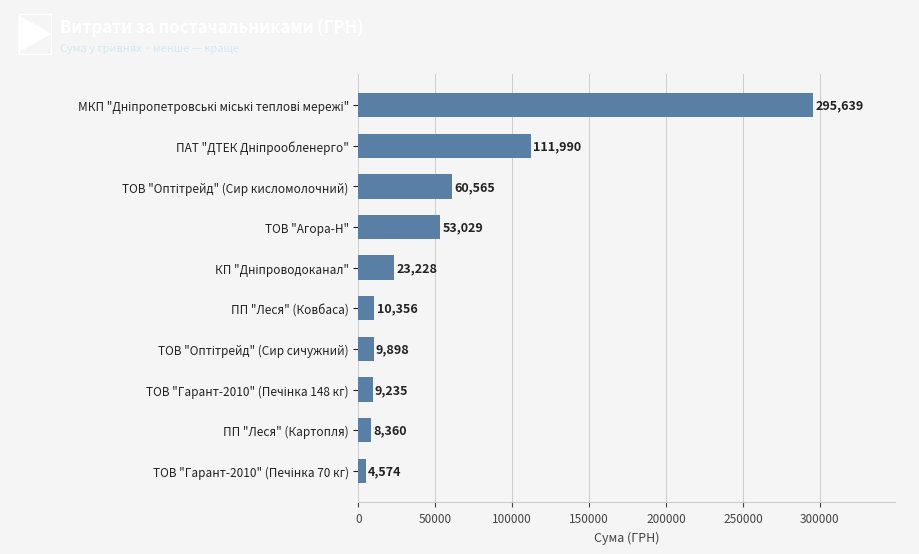

How many bars are there in total?

10